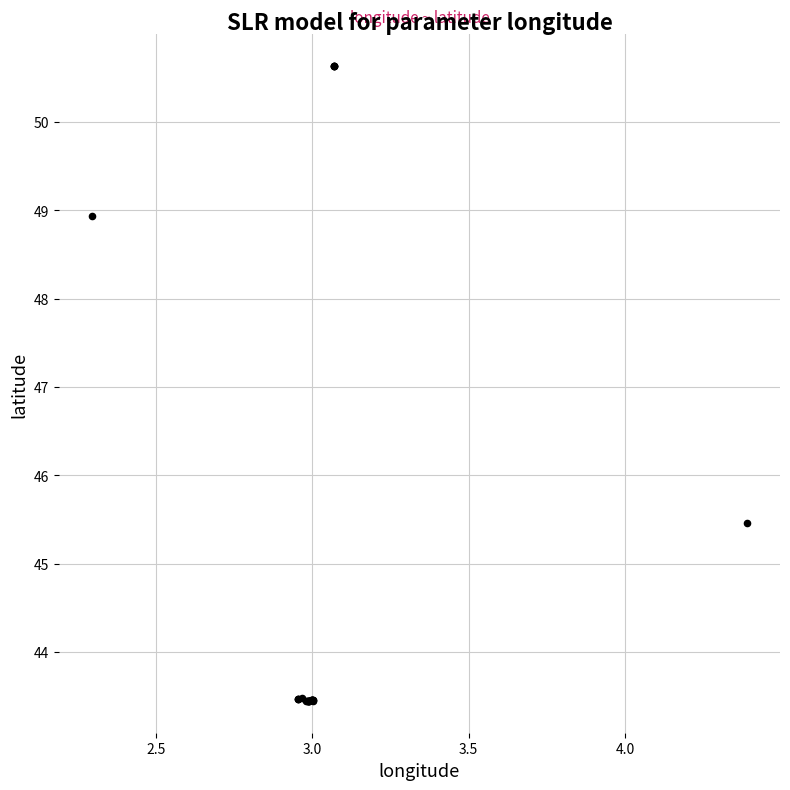

What Y value in the scatter plot is closest to 47?

45.5